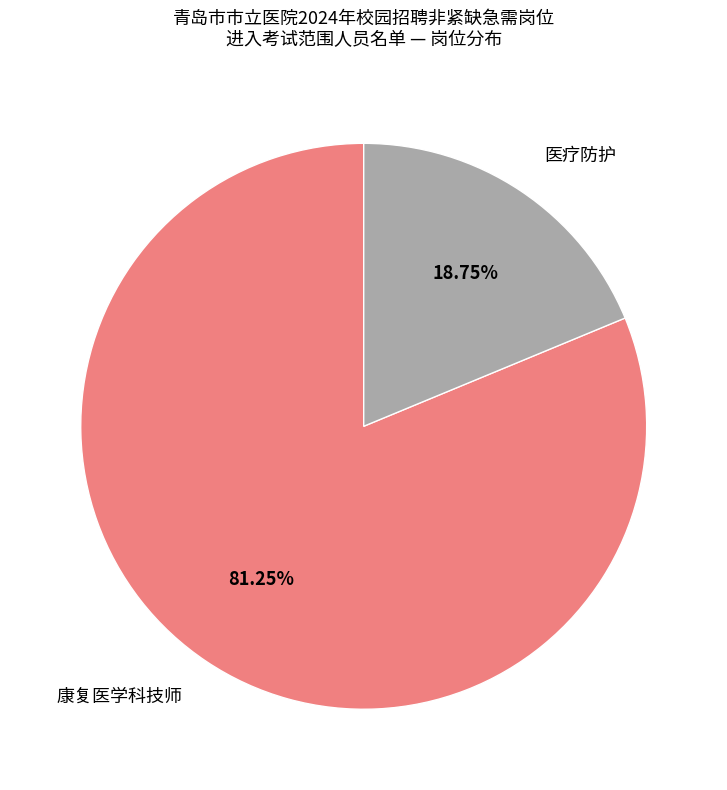

Is the sum of 康复医学科技师 and 医疗防护 greater than half?

Yes